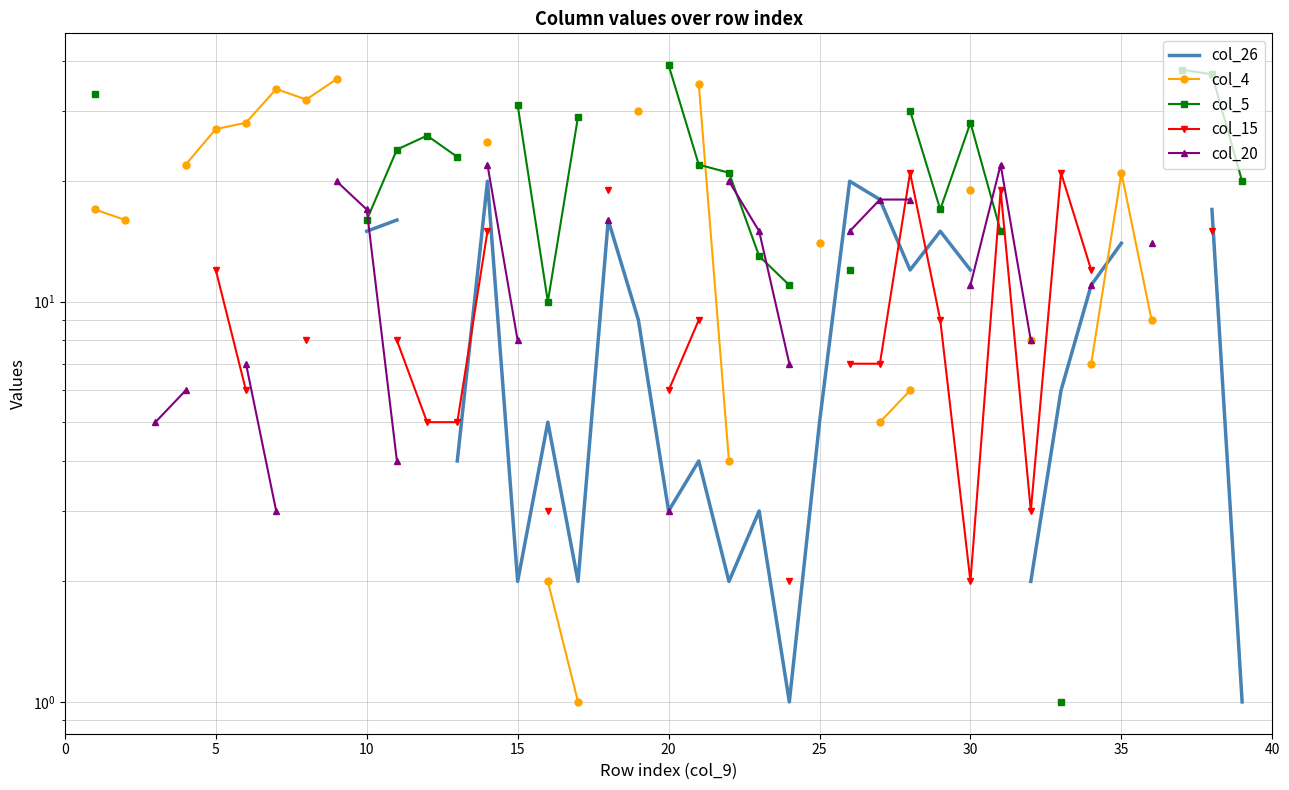

True or false: col_4 and col_20 cross at least once.

False